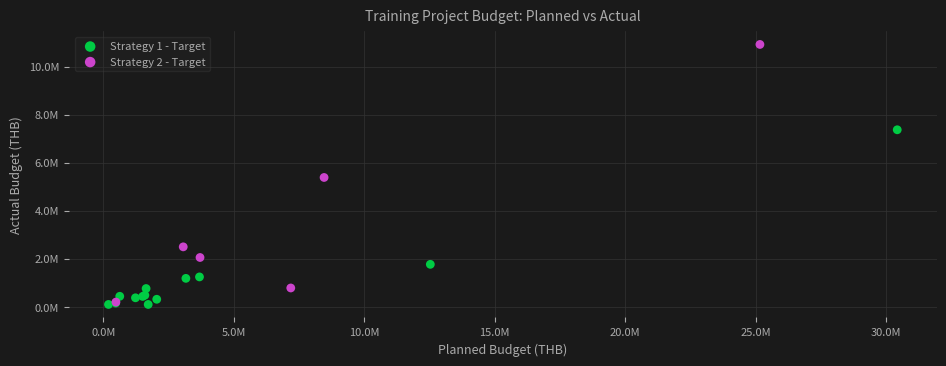

What are all the series names shown in the legend?

Strategy 1 - Target, Strategy 2 - Target